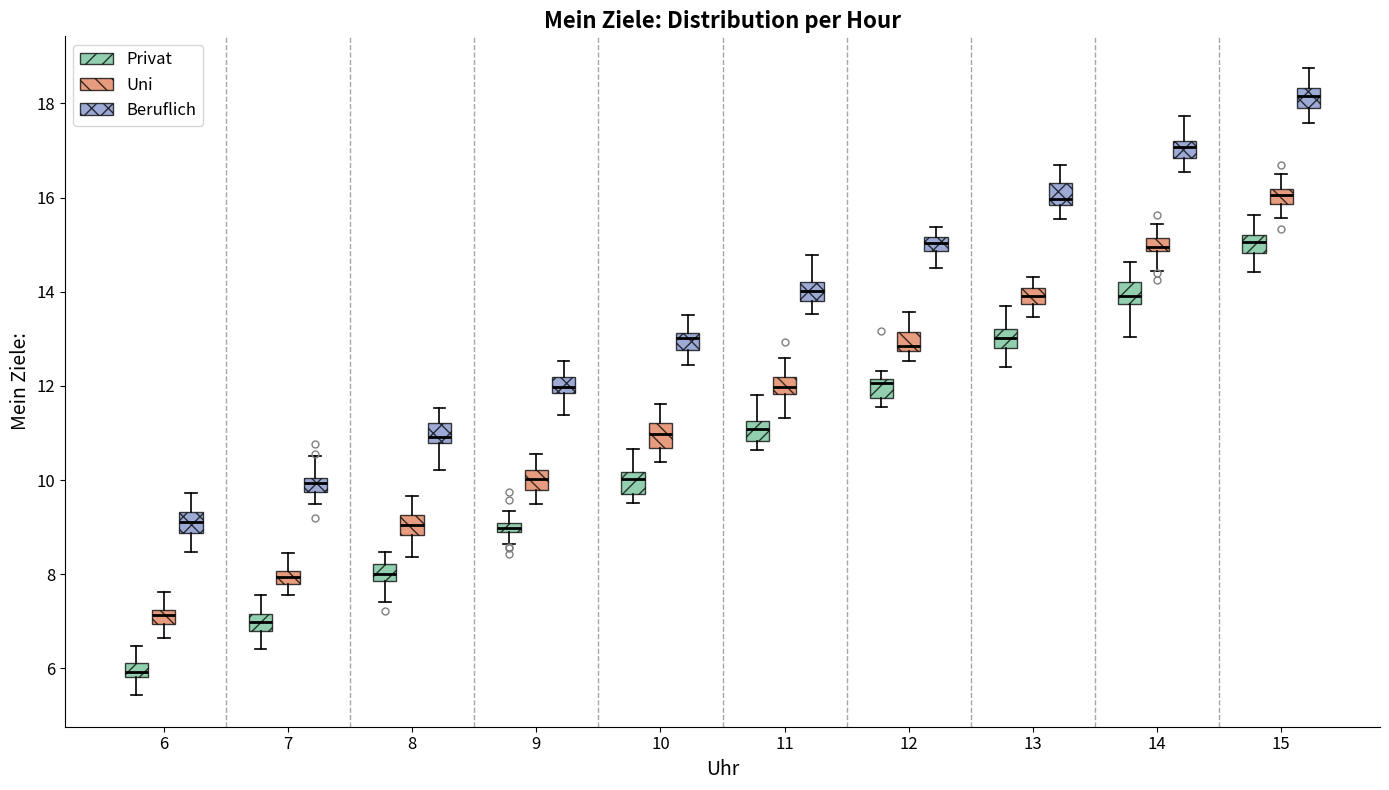

Where does the median line of the box for 12 (Privat) sit on the y-axis? The values are not printed on the chart, so give them approximately, as read against the axis.

12.0